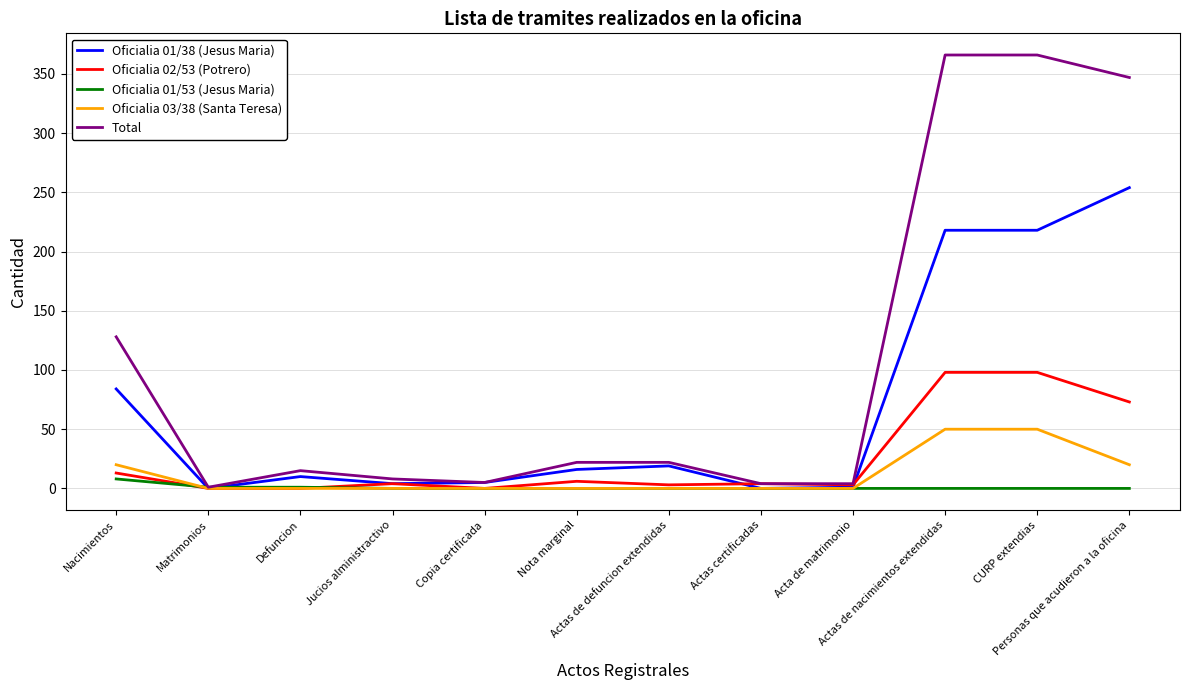

List the series in order of their peak value, highest first.

Total, Oficialia 01/38 (Jesus Maria), Oficialia 02/53 (Potrero), Oficialia 03/38 (Santa Teresa), Oficialia 01/53 (Jesus Maria)